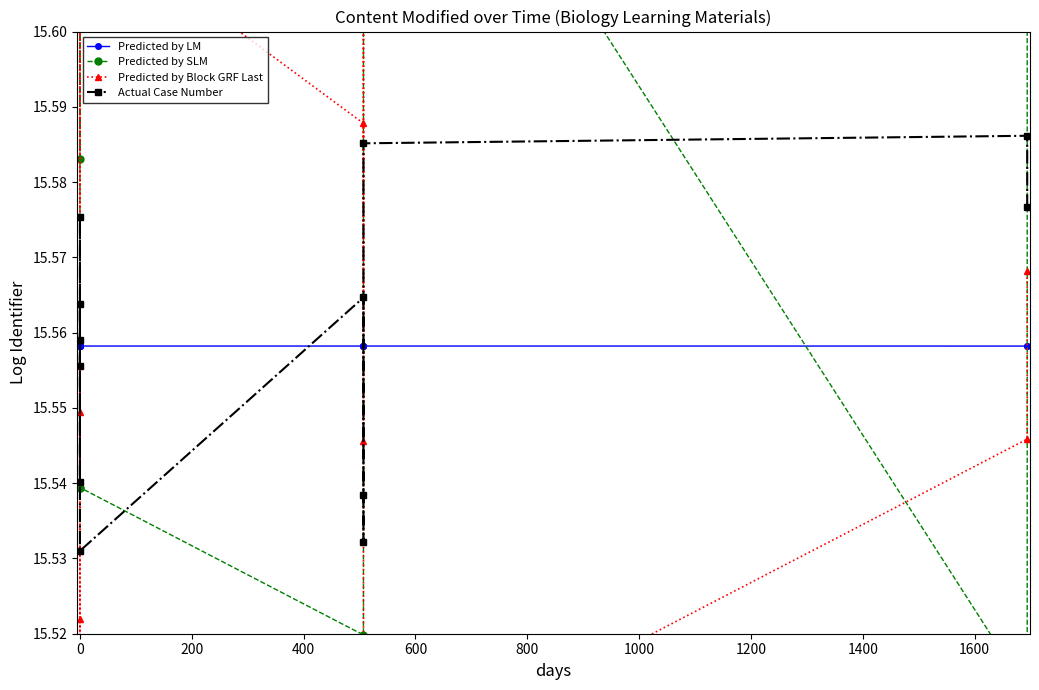

Is the value of Predicted by Block GRF Last at 0 greater than the value of Predicted by SLM at 0?

Yes